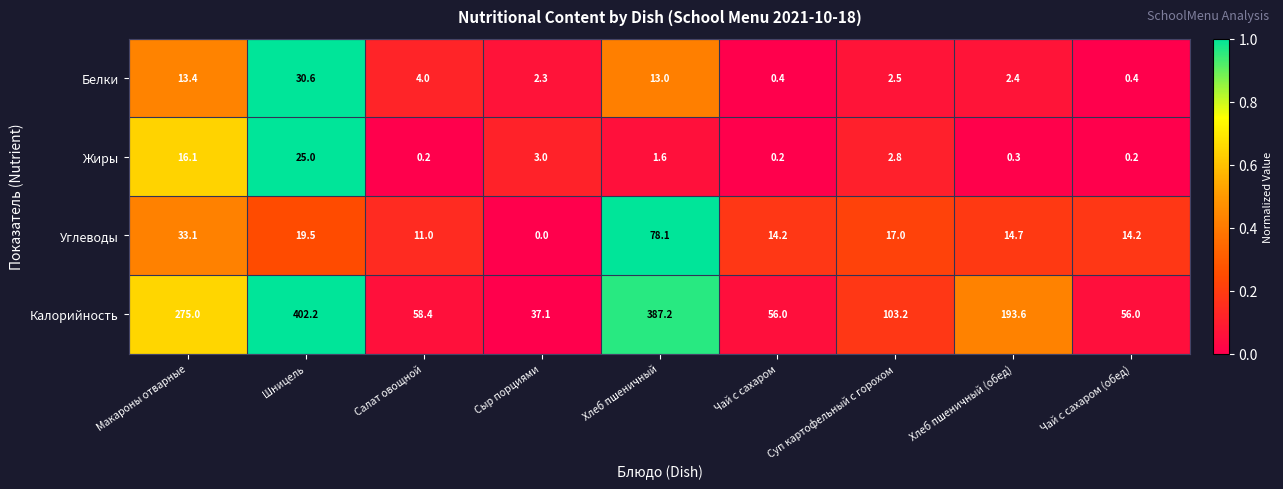

What is the sum of the Углеводы values at Суп картофельный с горохом and Шницель?

36.5